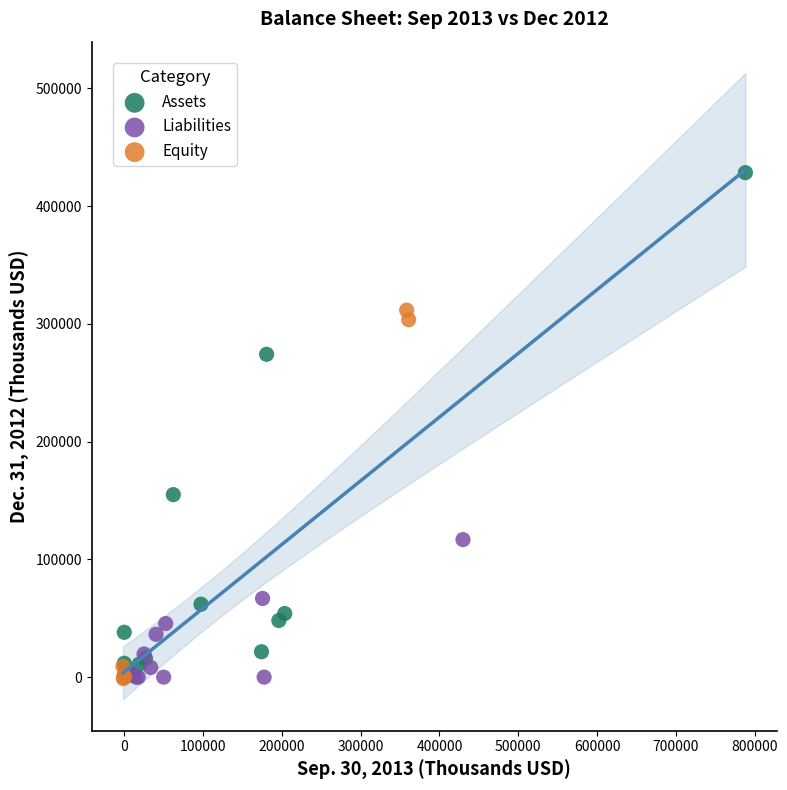

Which series has the widest spread of Y values?

Assets